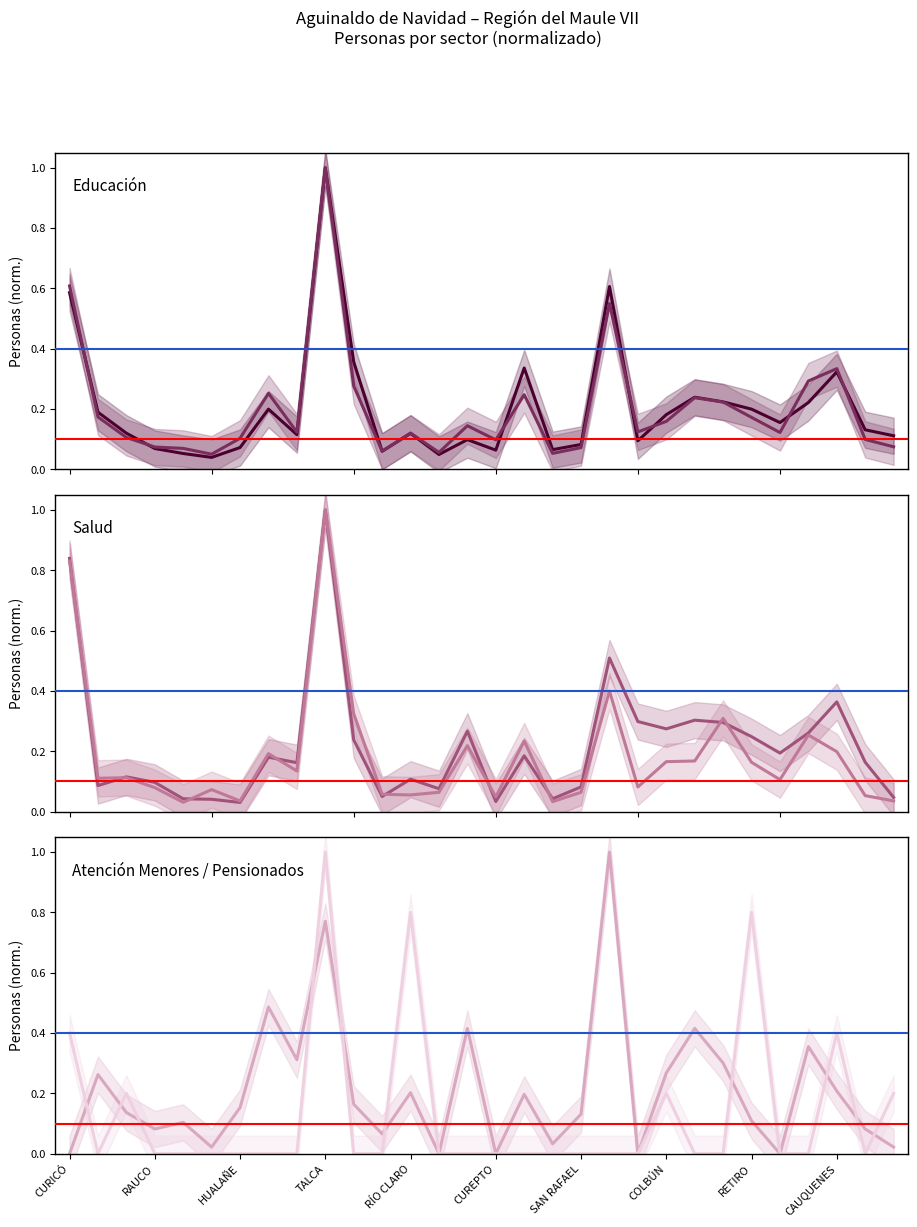

True or false: Pensionados and Atención Menores (<=794k) cross at least once.

True